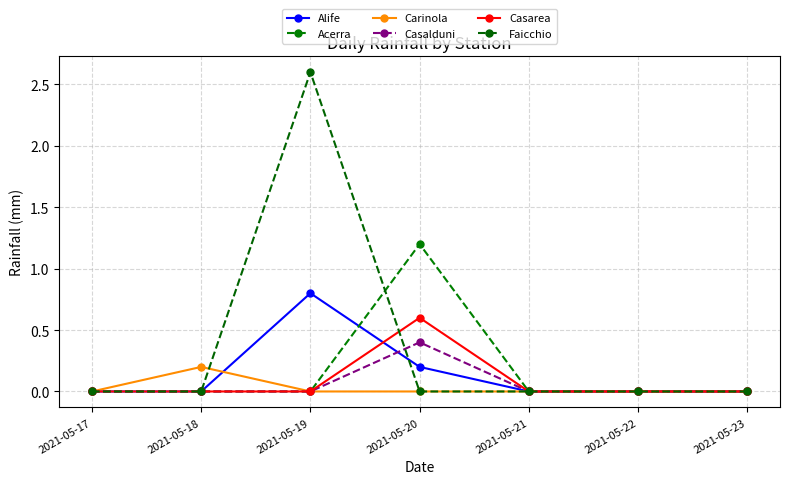

The value of Faicchio at 2021-05-20 is 0.0. True or false?

True